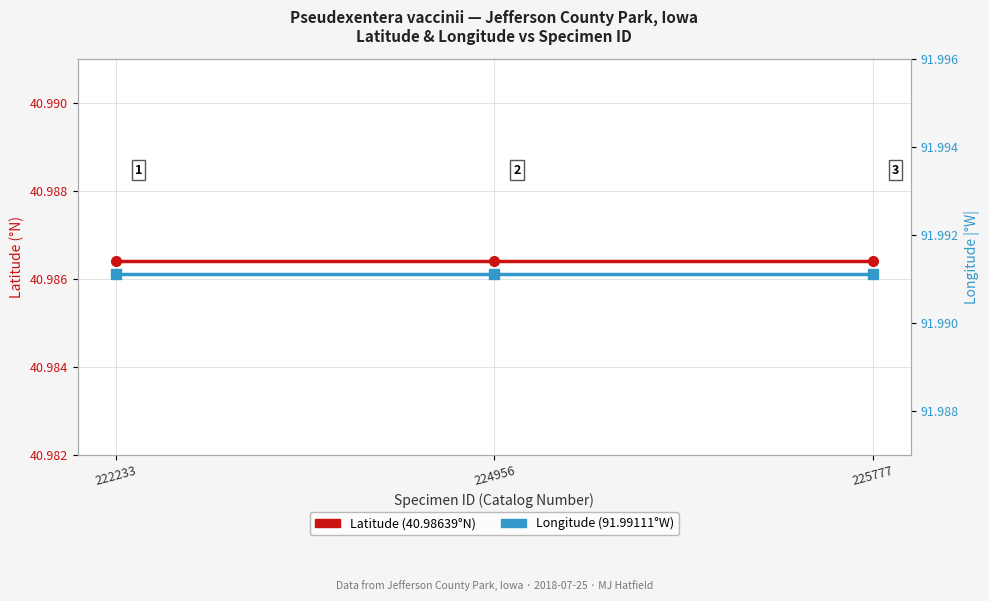

How many lines are shown in the chart?

2